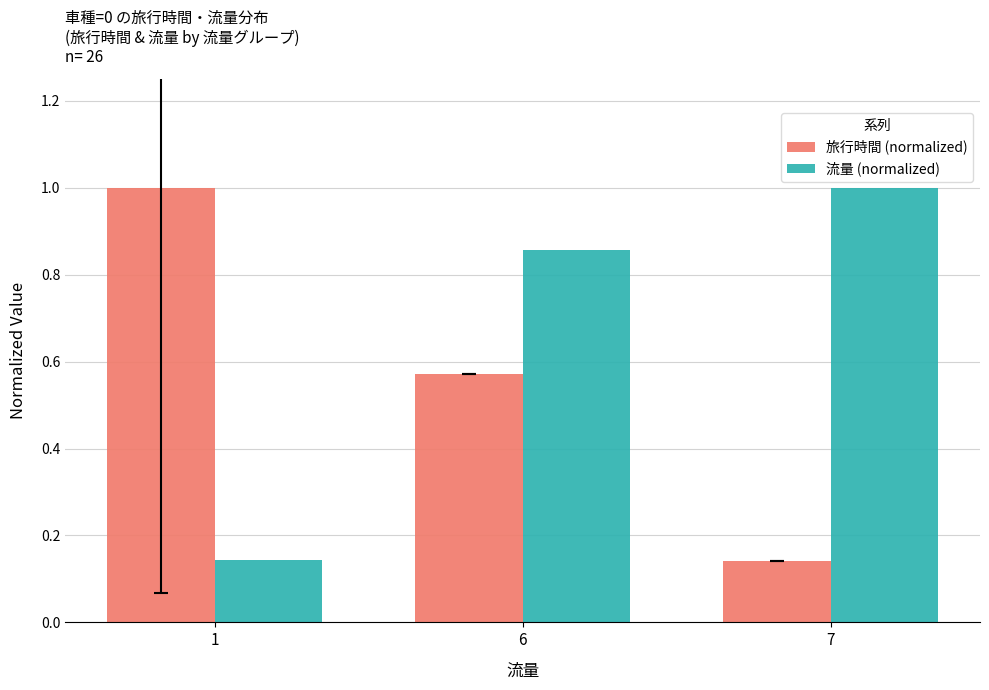

At which label does 旅行時間 (normalized) reach its peak?

1